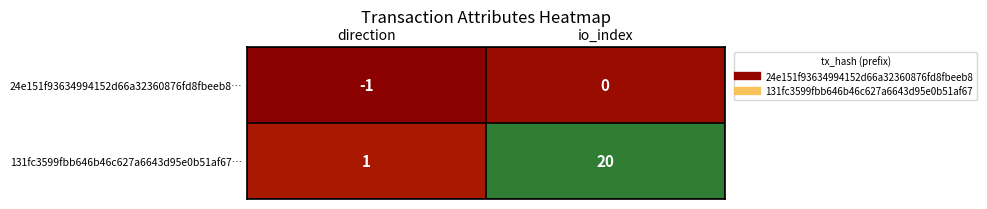

What is the difference between the highest and lowest values at direction?

2